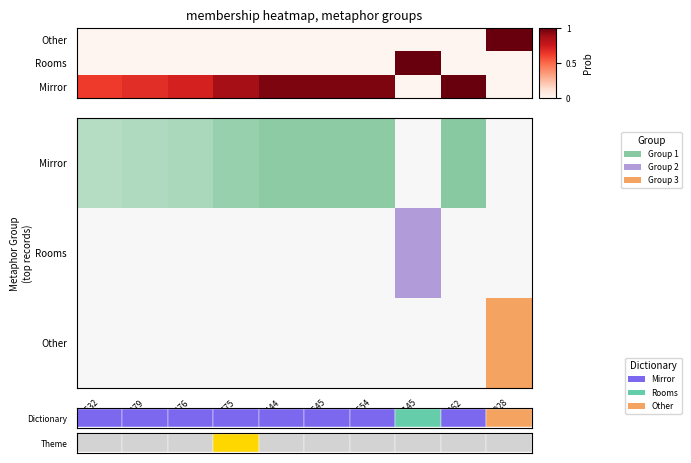

Count the values in the range 0 to 1.

10